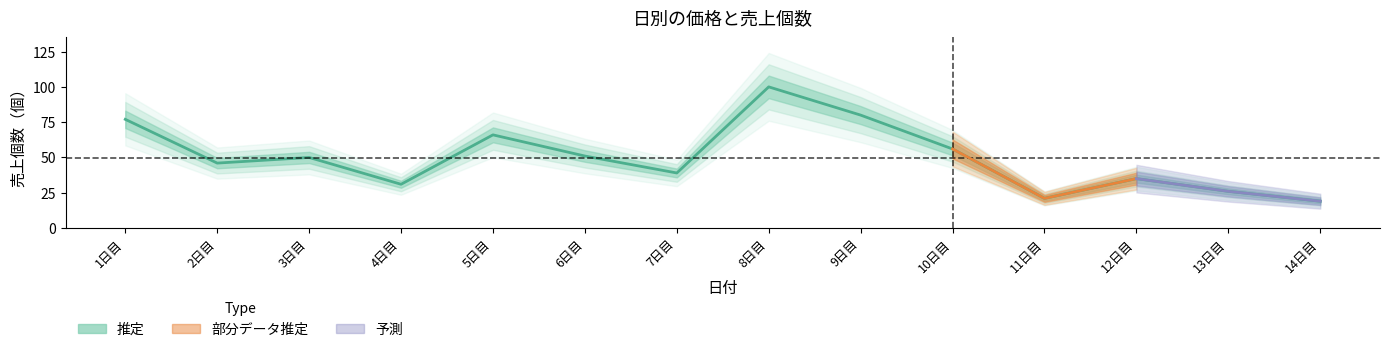

What is the value of the 9th point from the left?

80